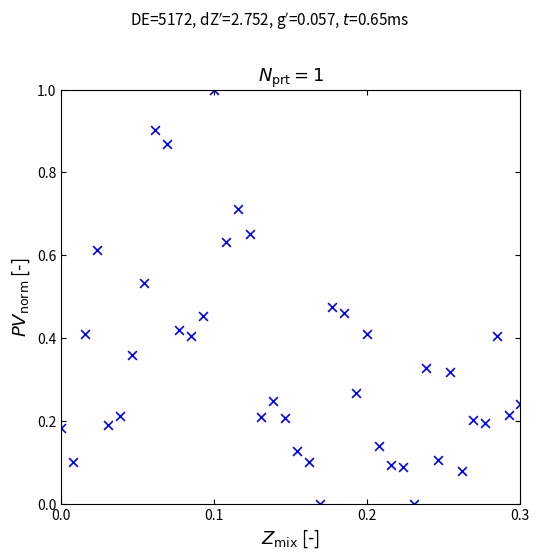

What is the range of Y values (max minus min)?

1.0